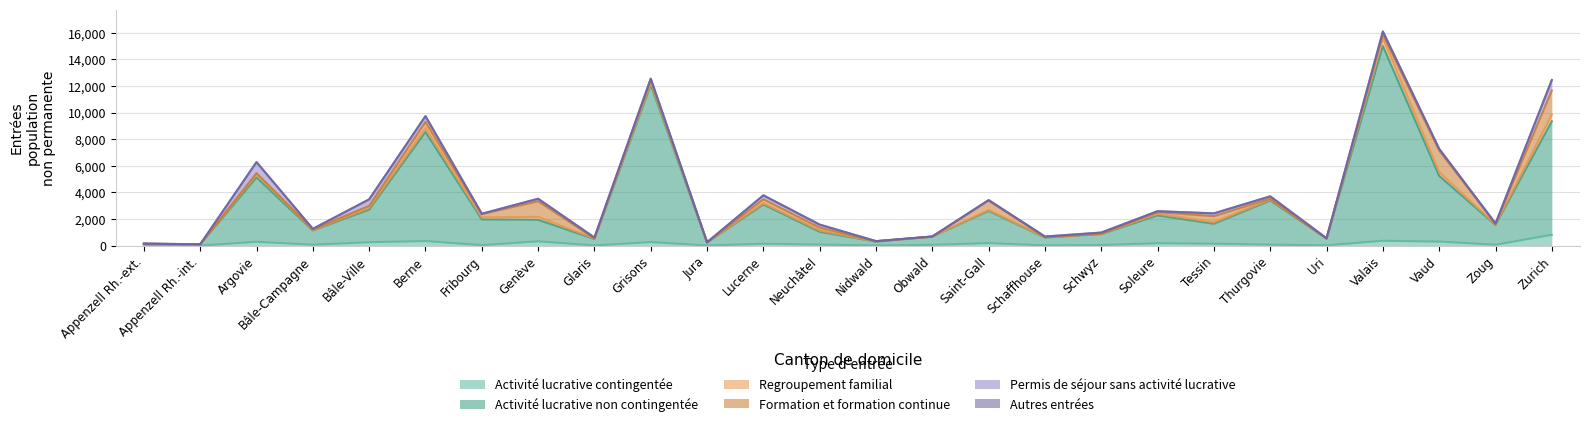

At which label does Activité lucrative non contingentée reach its minimum?

Appenzell Rh.-int.